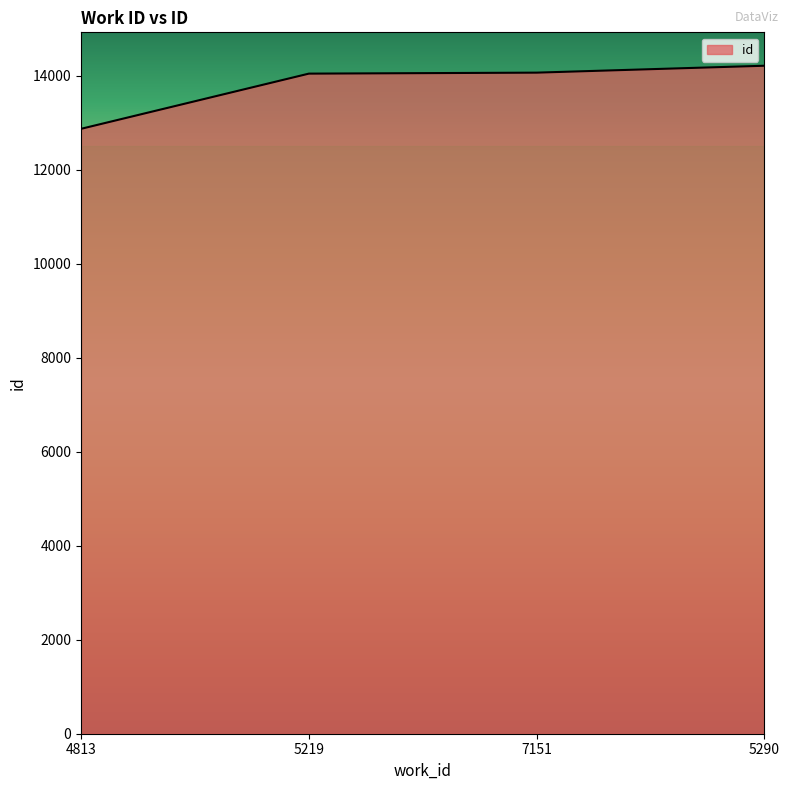

What is the average value?

13796